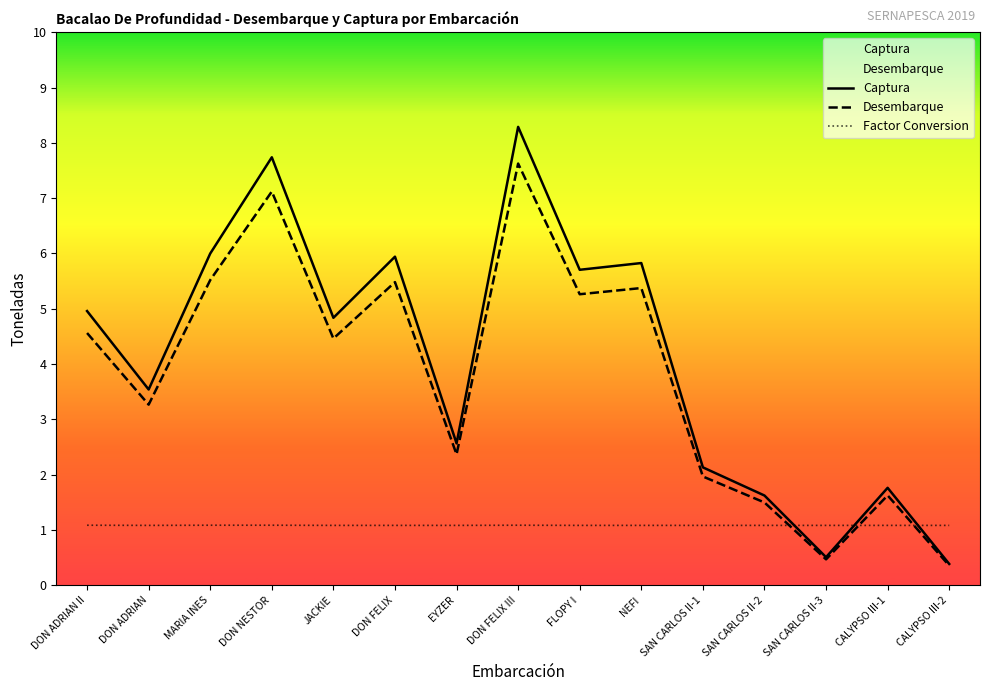

Which series has the largest total across all categories?

Captura